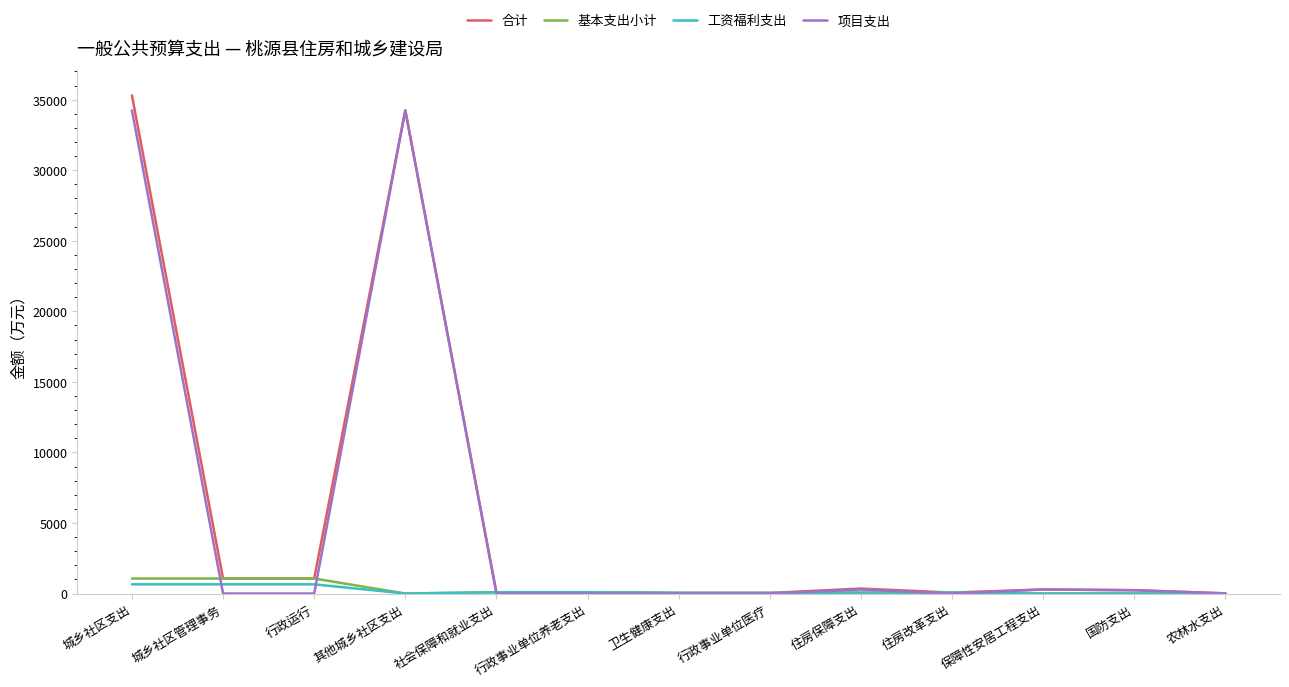

True or false: 项目支出 has more than 1 points higher than both neighbors.

True